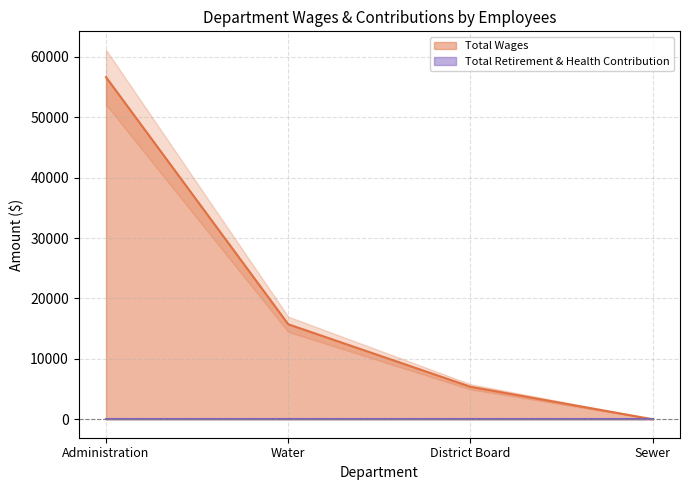

What is the sum of all values?

77738